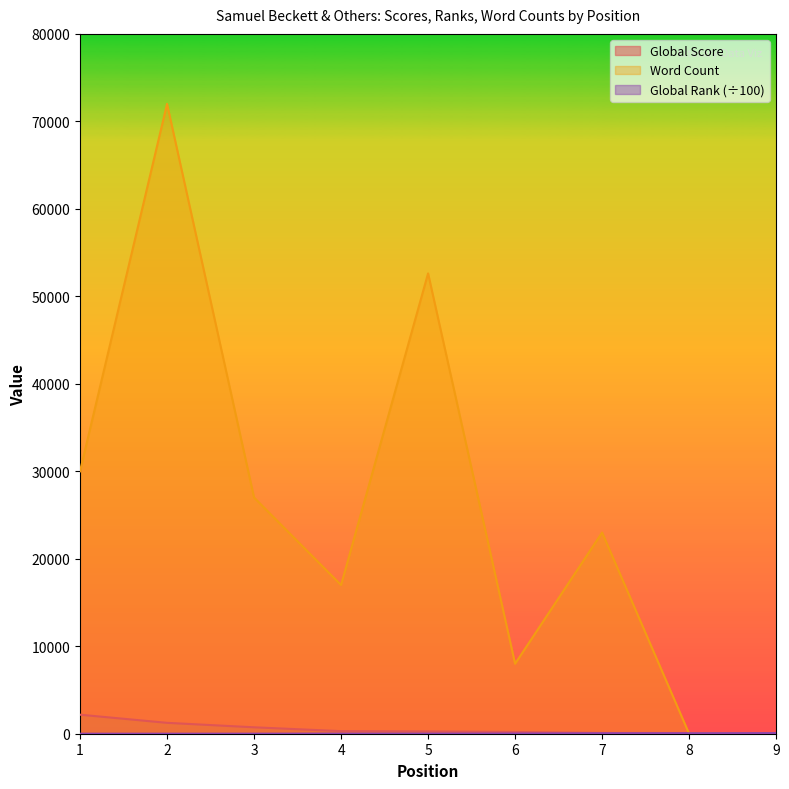

Does the chart display data point markers on the line(s)?

No